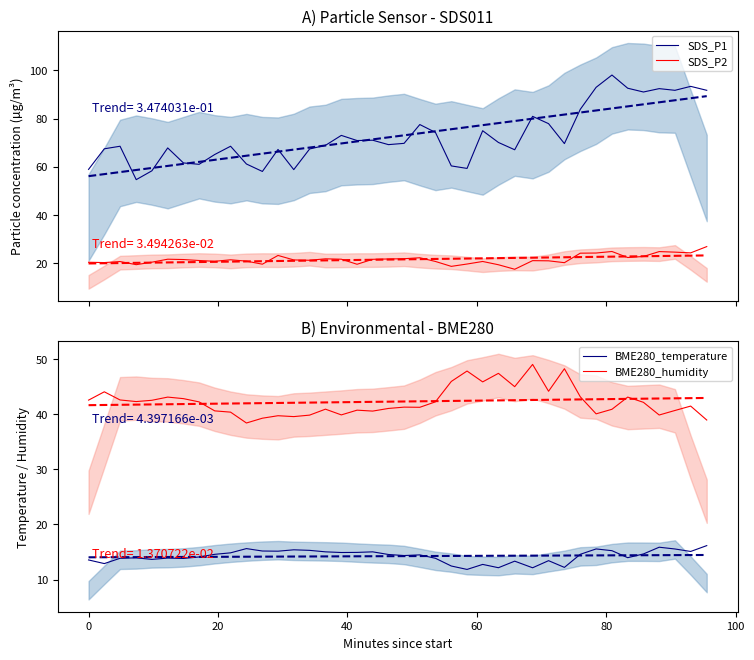

True or false: SDS_P1 and SDS_P2 intersect in this chart.

False